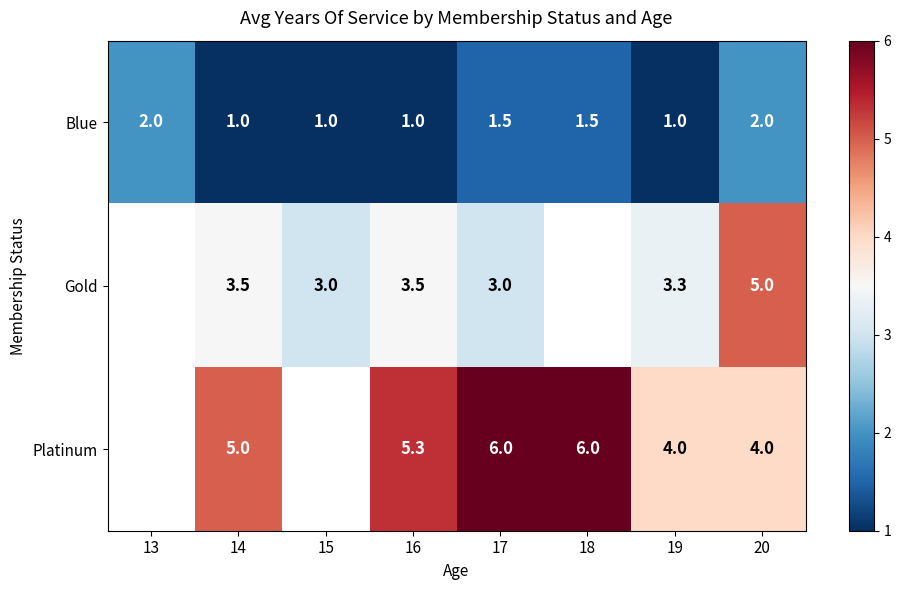

What is the total value across all series at 17?

10.5